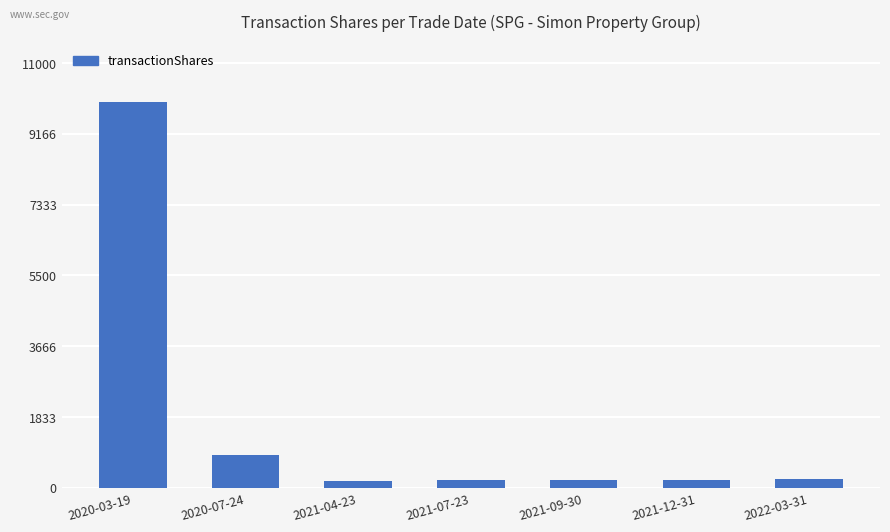

What is the sum of the values at 2022-03-31 and 2021-04-23?

416